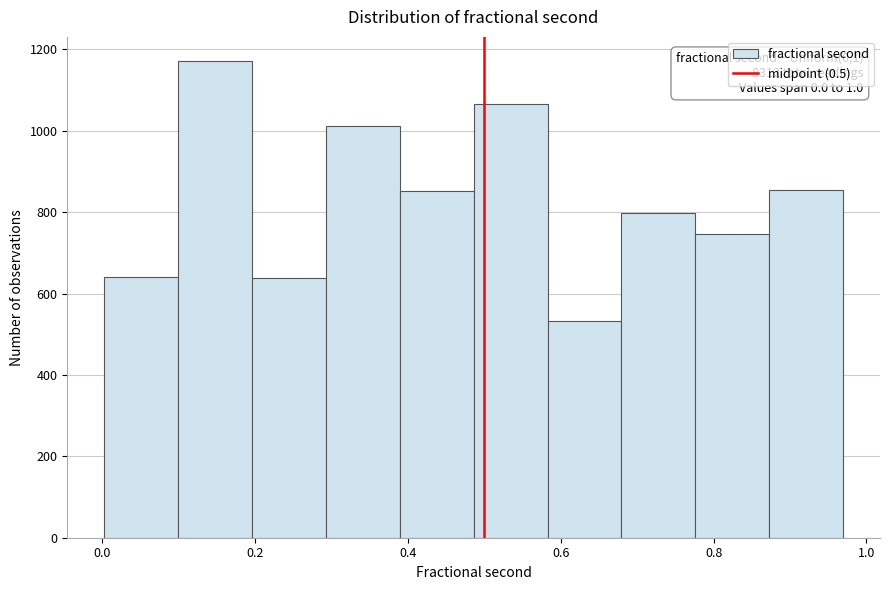

Which range on the x-axis has the tallest bar?

0.10 to 0.20